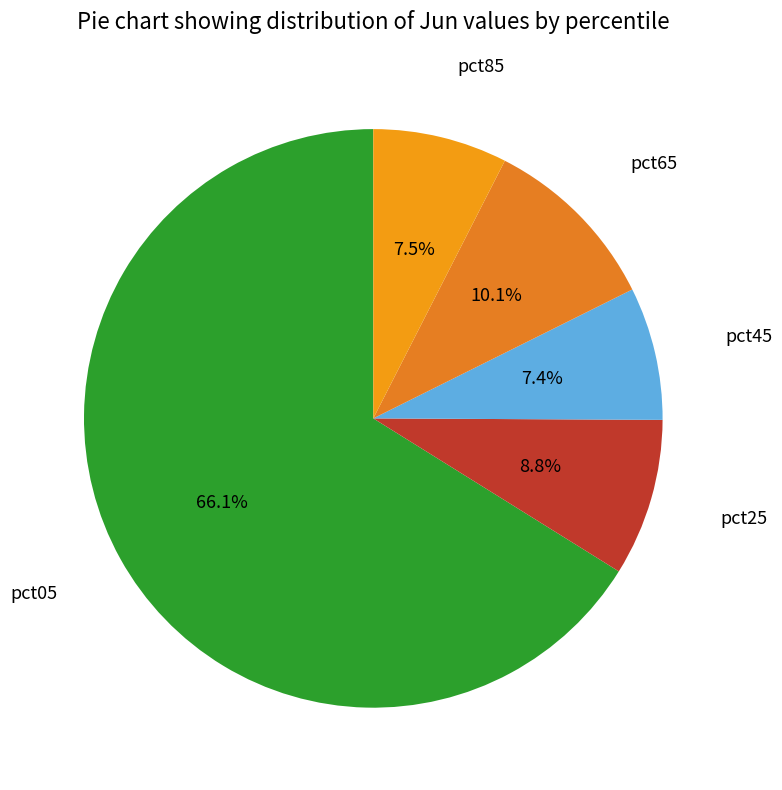

To the nearest percent, what is the difference between the largest and smallest slice percentages?

59%